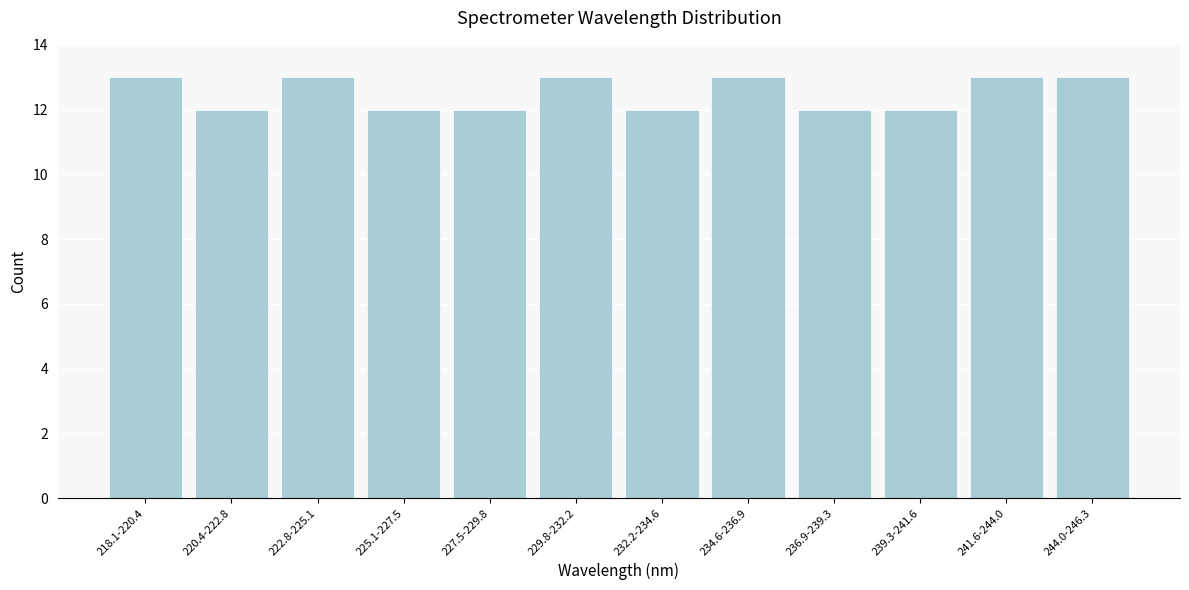

Reading right to left, transcribe all the data shown in this chart.

244.0-246.3=13	241.6-244.0=13	239.3-241.6=12	236.9-239.3=12	234.6-236.9=13	232.2-234.6=12	229.8-232.2=13	227.5-229.8=12	225.1-227.5=12	222.8-225.1=13	220.4-222.8=12	218.1-220.4=13